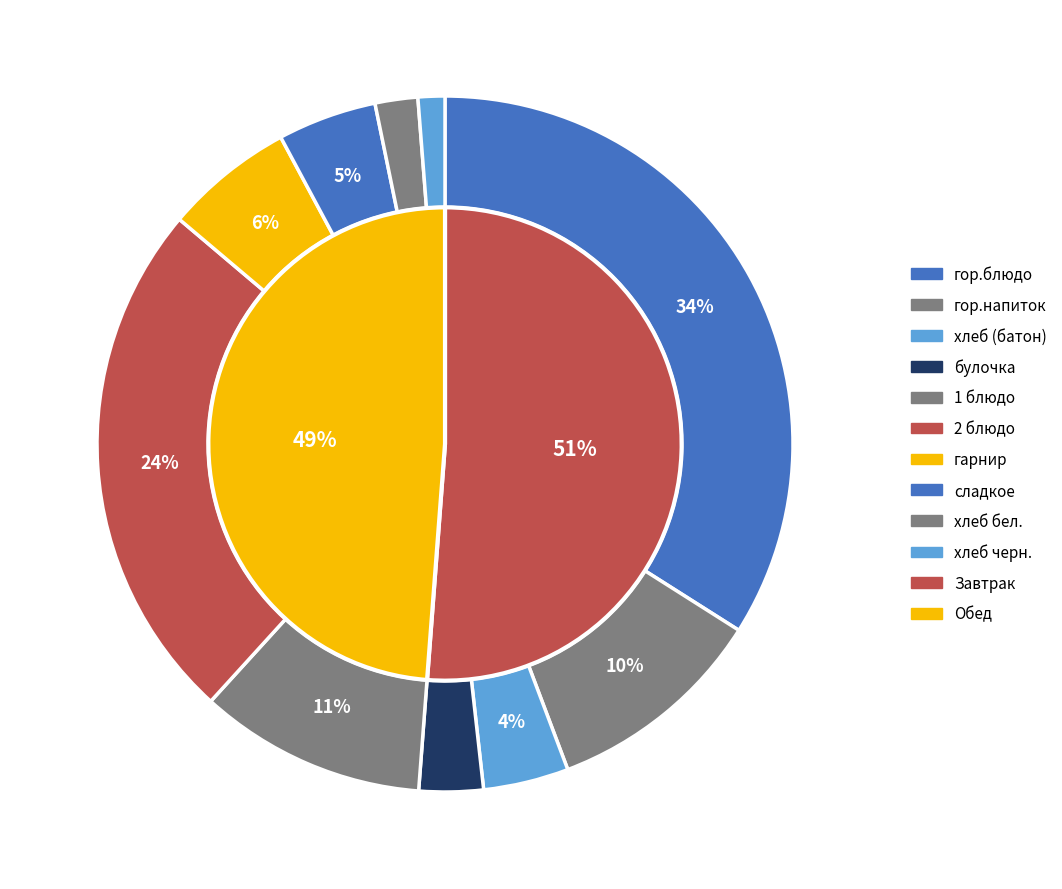

To the nearest percent, what is the average slice percentage?

10%